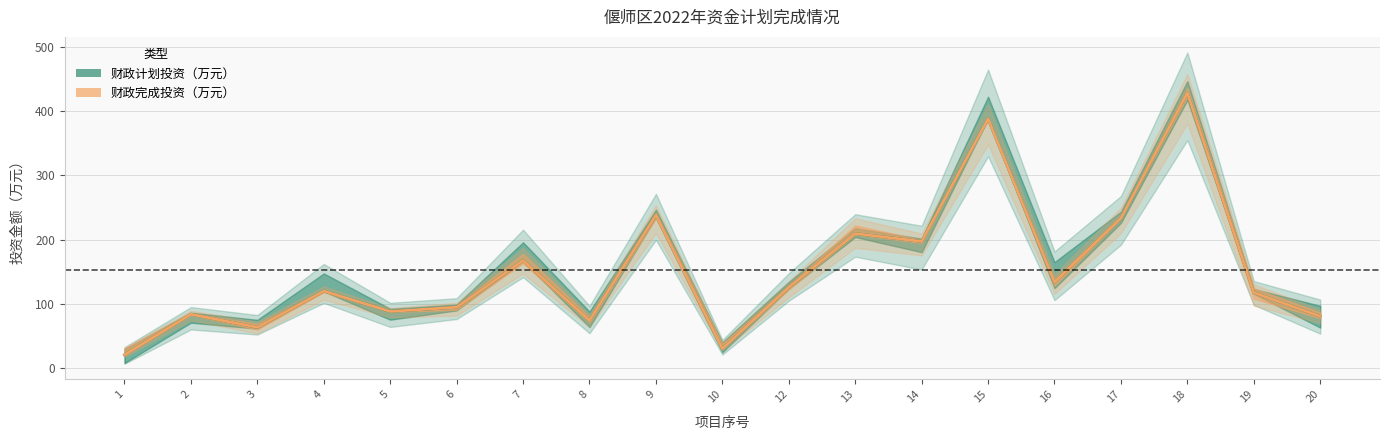

At how many categories does at least one series exceed 141?

7